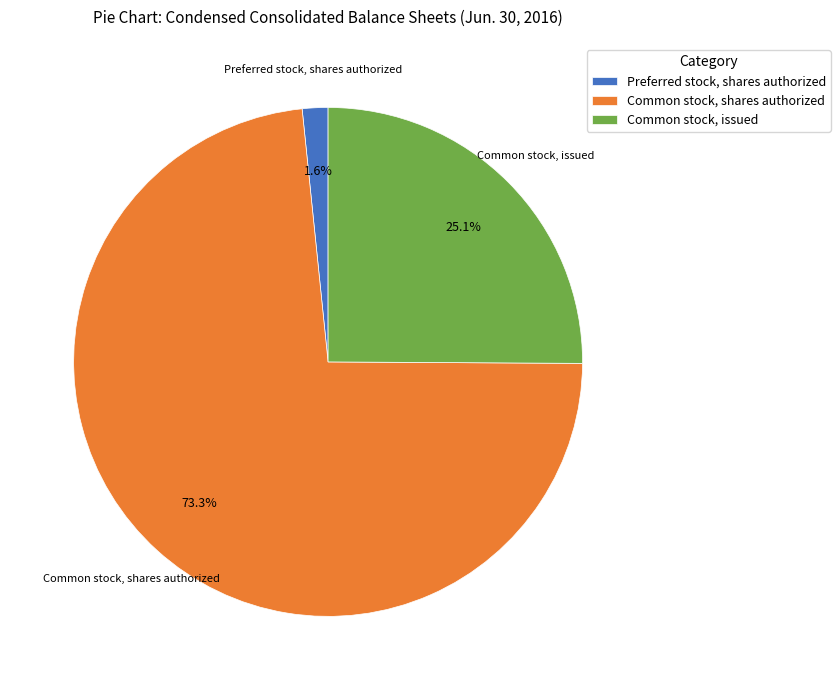

Which has a higher value, Common stock, shares authorized or Common stock, issued?

Common stock, shares authorized